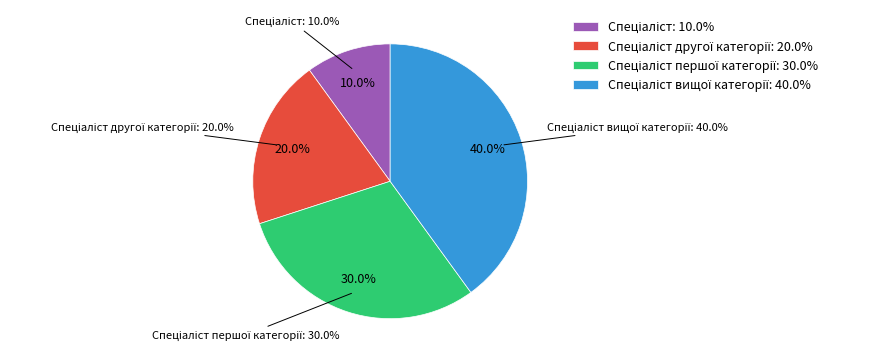

To the nearest percent, what percentage of the pie is Спеціаліст вищої категорії?

40%